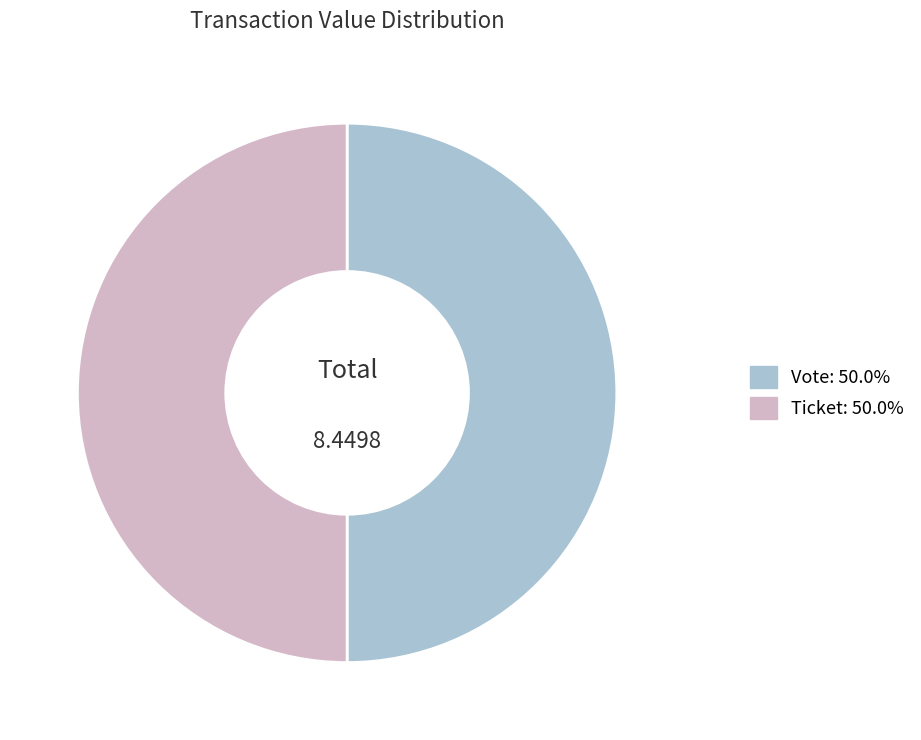

Do Ticket and Vote together represent more than half of the pie?

Yes